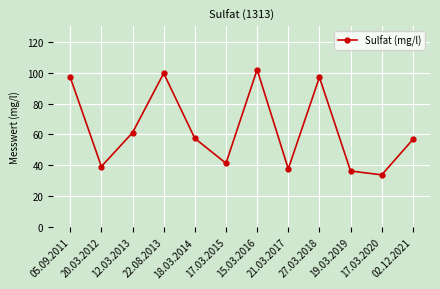

True or false: there are more than 0 points higher than both neighbors.

True